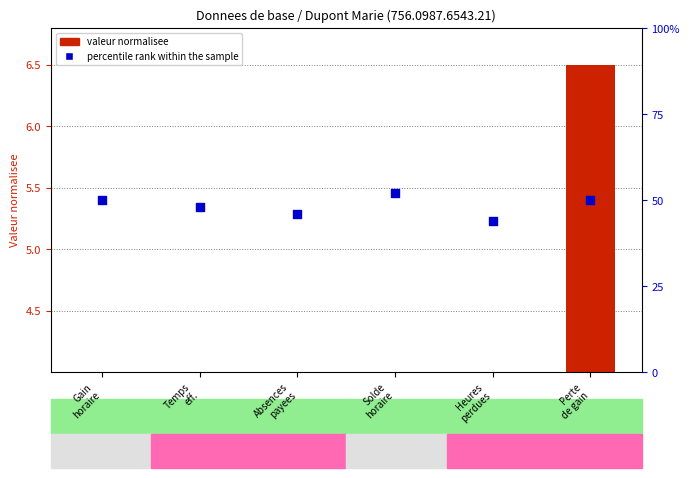

Which series contains the lowest Y value?

valeur normalisee